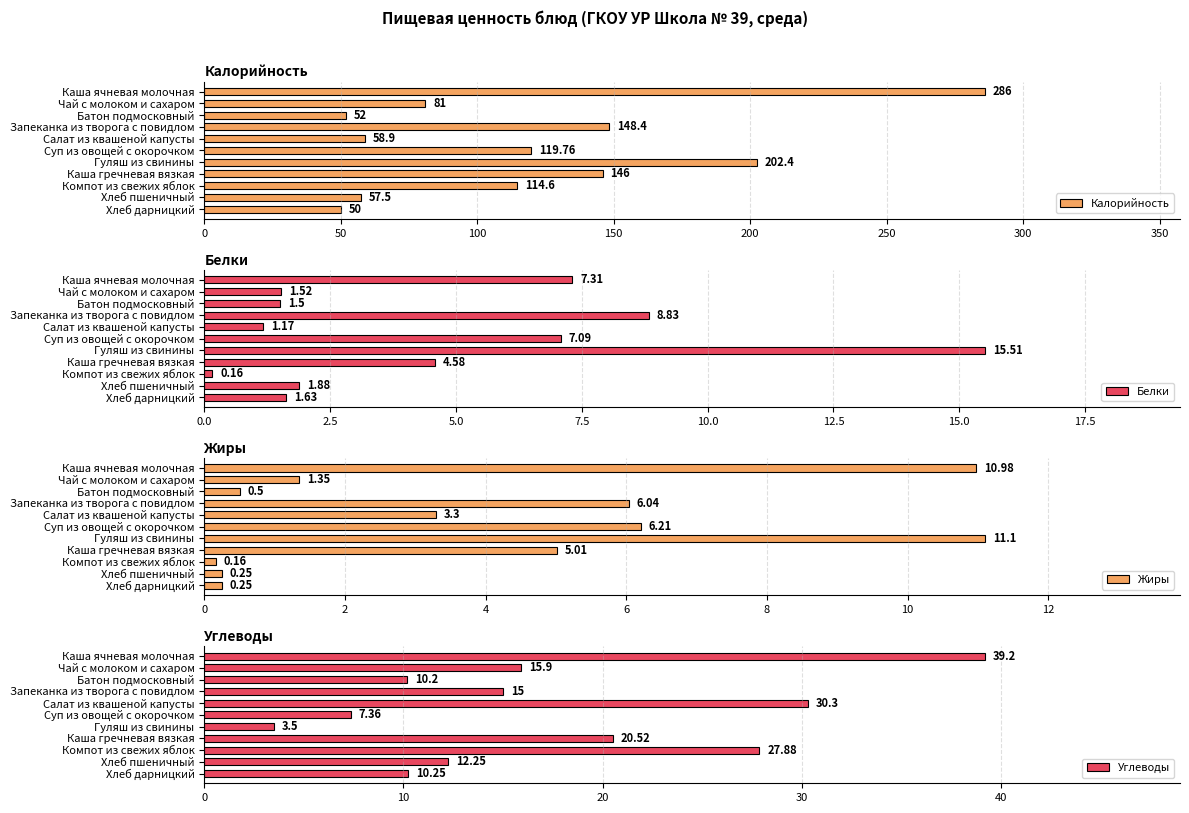

What is the value of the Жиры bar at the 8th from the left?

5.0